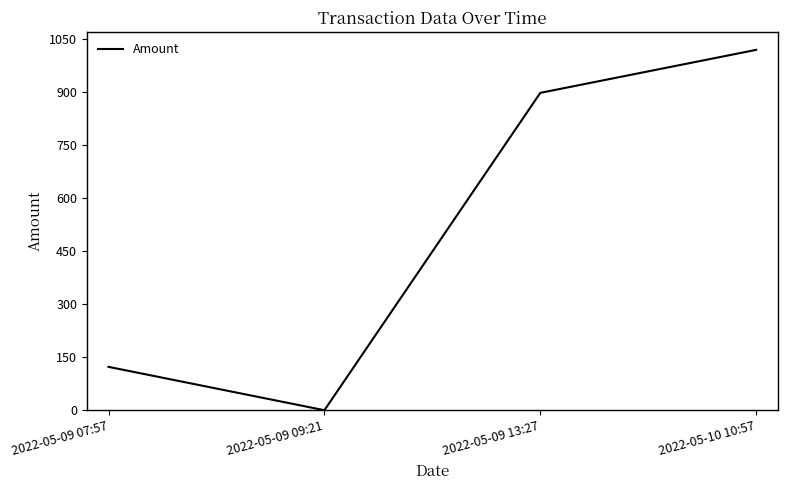

Where is the data nearest to the value 510?

2022-05-09 07:57